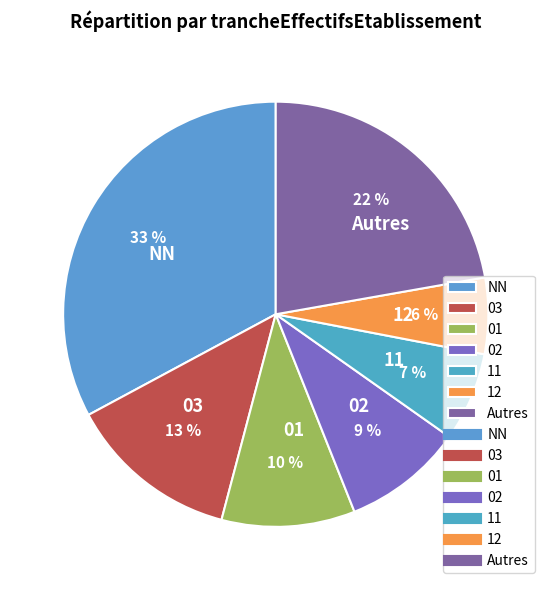

To the nearest percent, what is the difference between the largest and smallest slice percentages?

27%